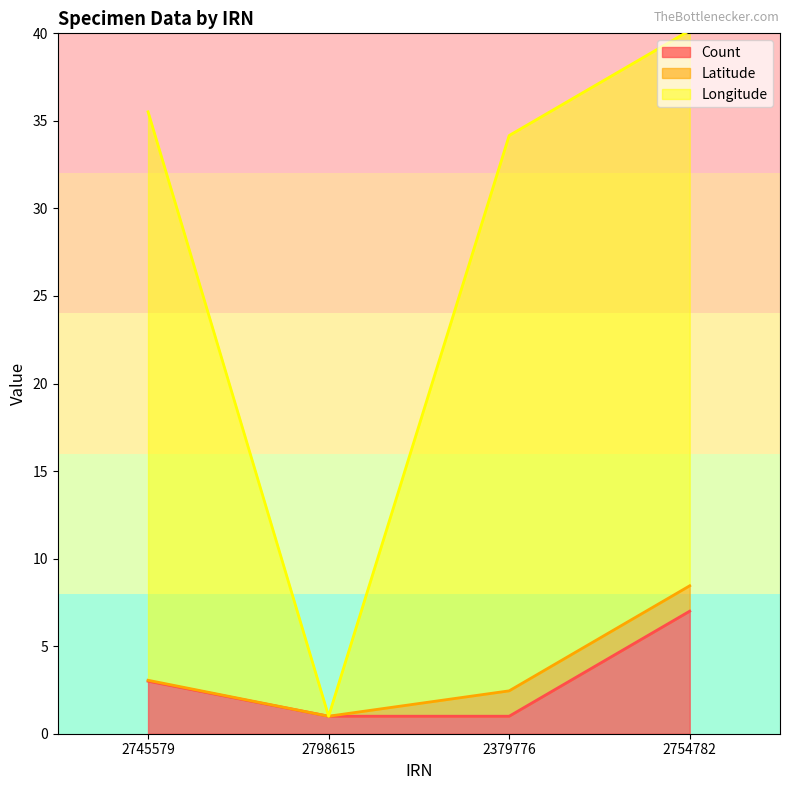

At which label is Count closest to 4?

2745579